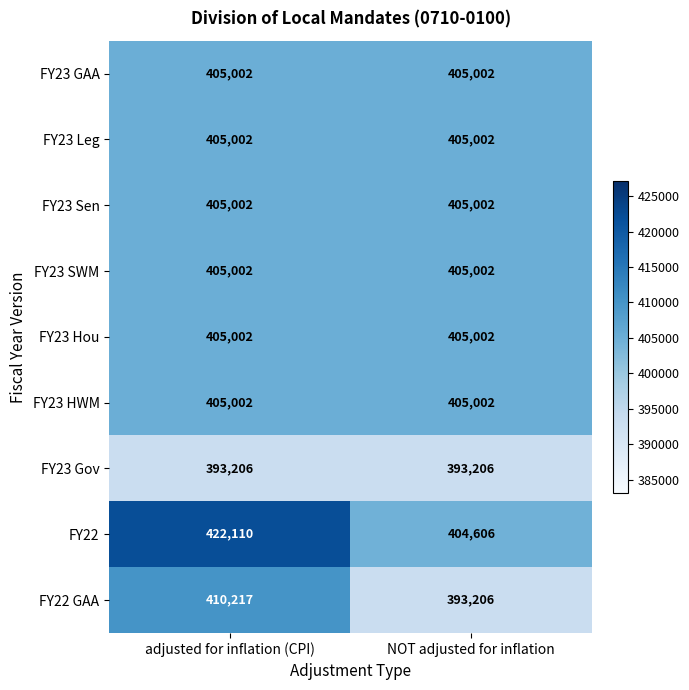

What is the average value of the FY23 GAA series?

405002